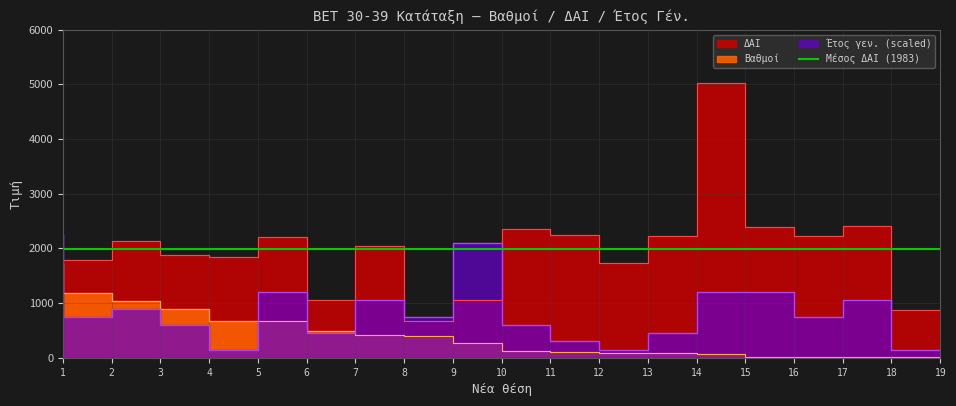

Which series has the widest spread of values?

ΔΑΙ